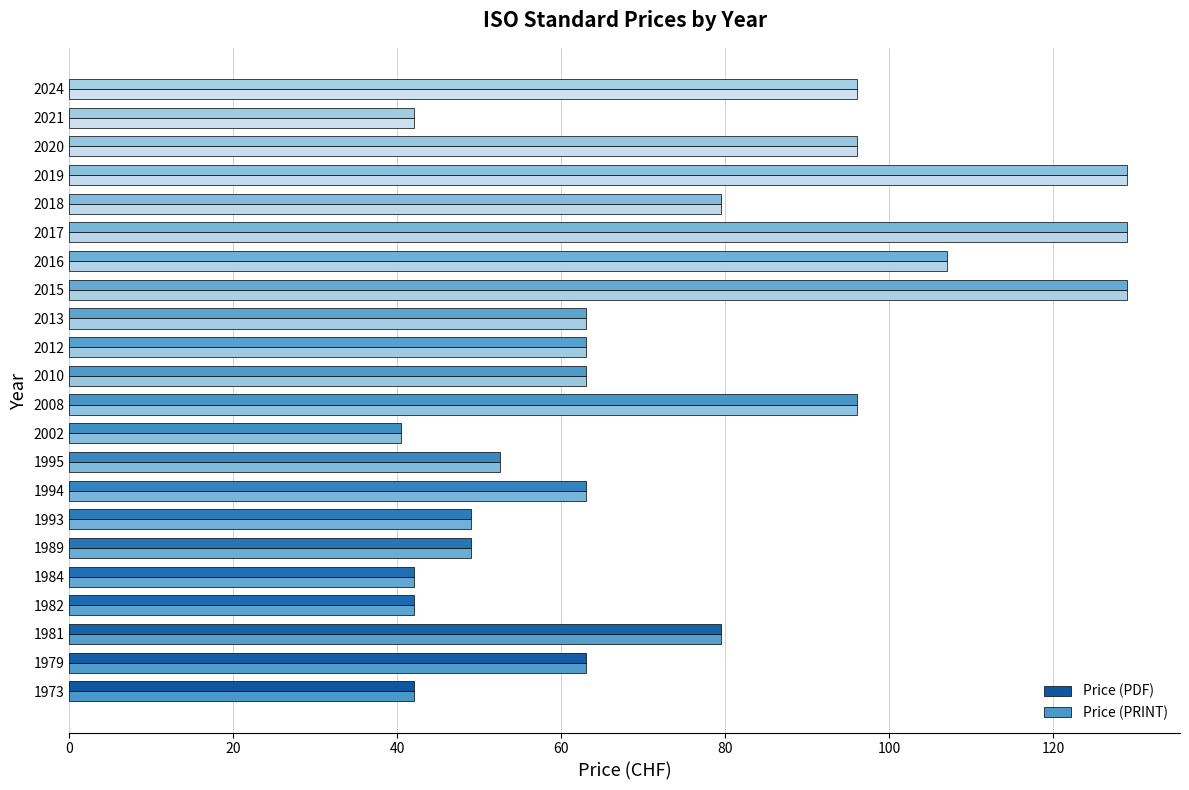

Count the number of data series in this chart.

2